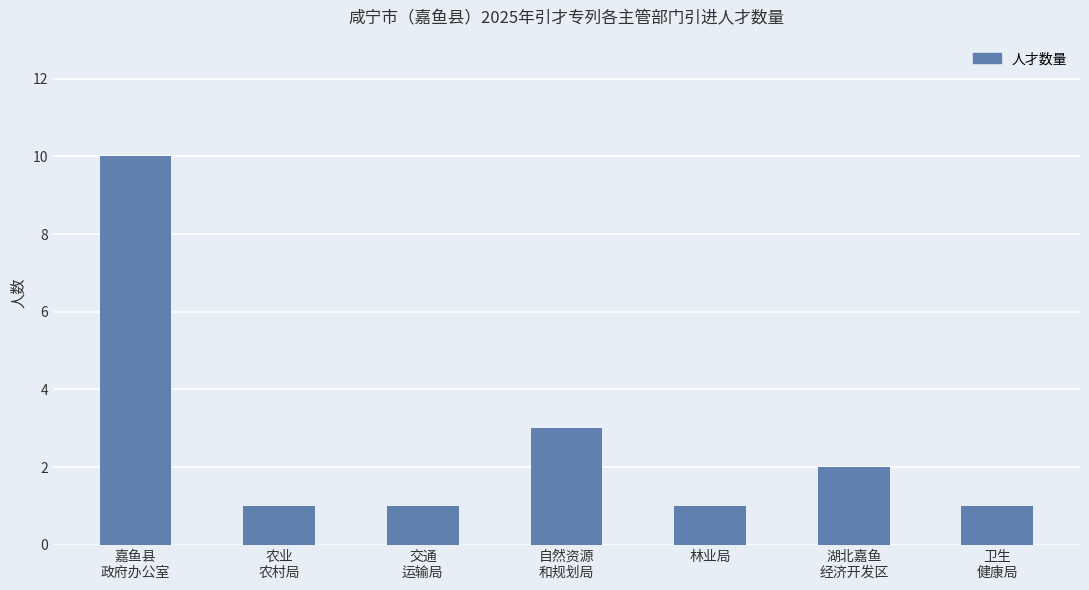

Reading right to left, extract all data points from this chart.

1	2	1	3	1	1	10